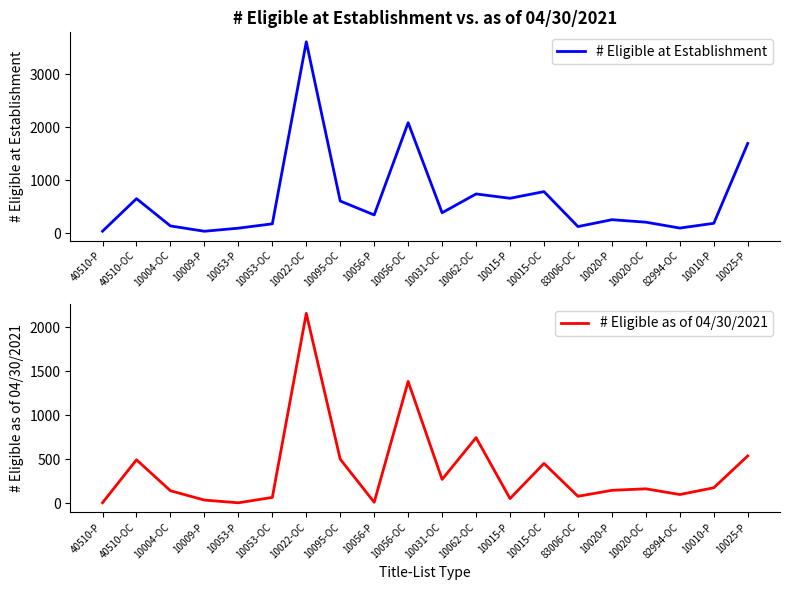

True or false: # Eligible at Establishment and # Eligible as of 04/30/2021 cross at least once.

False